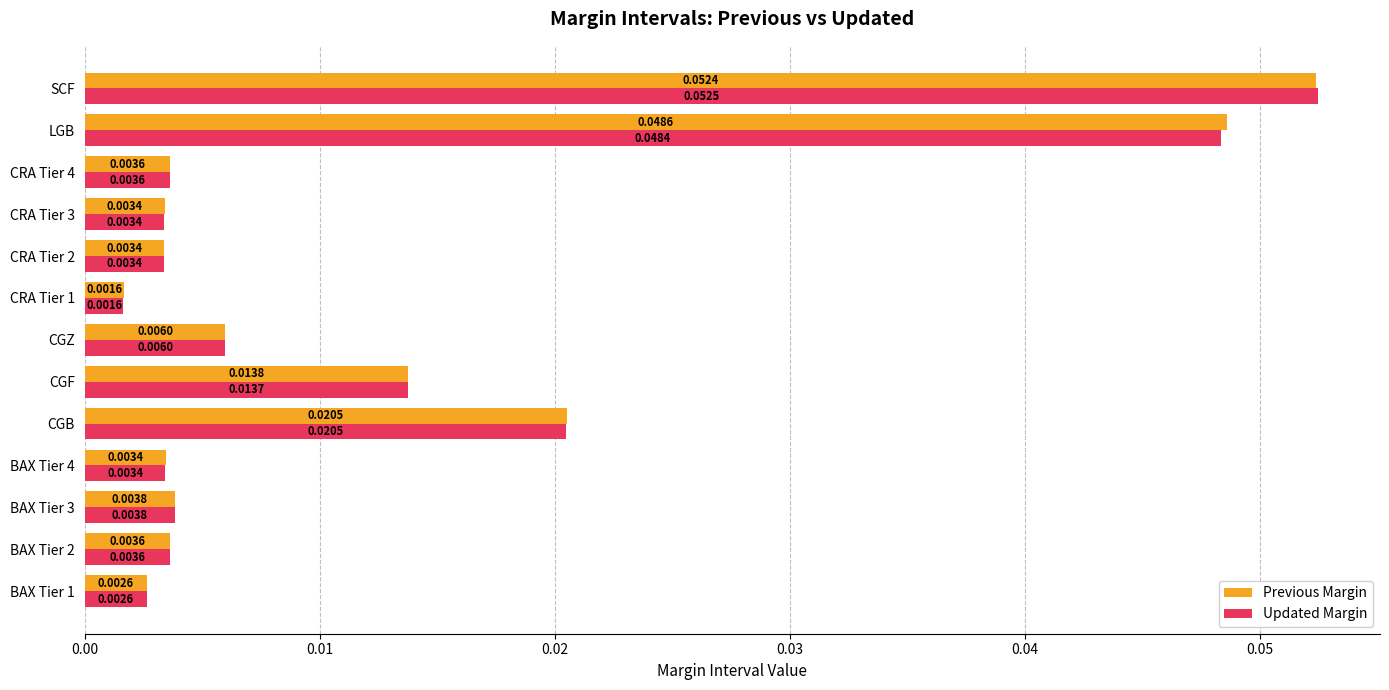

Rank the series by their average value, from lowest to highest.

Updated Margin, Previous Margin